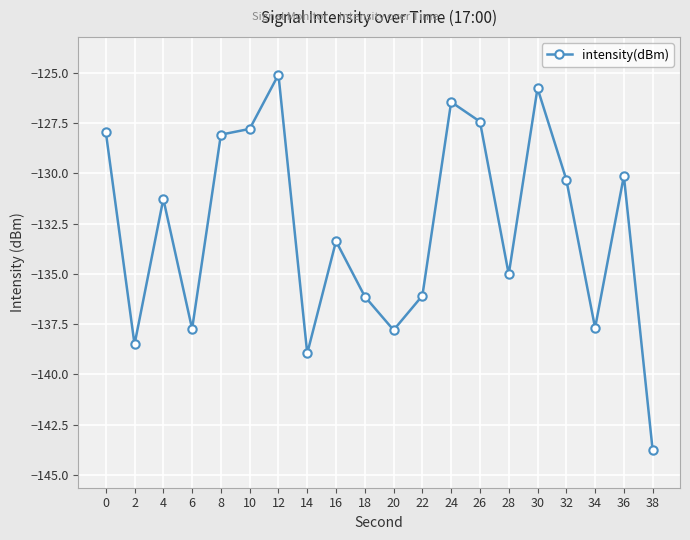

At which category does the data reach its first local valley?

2